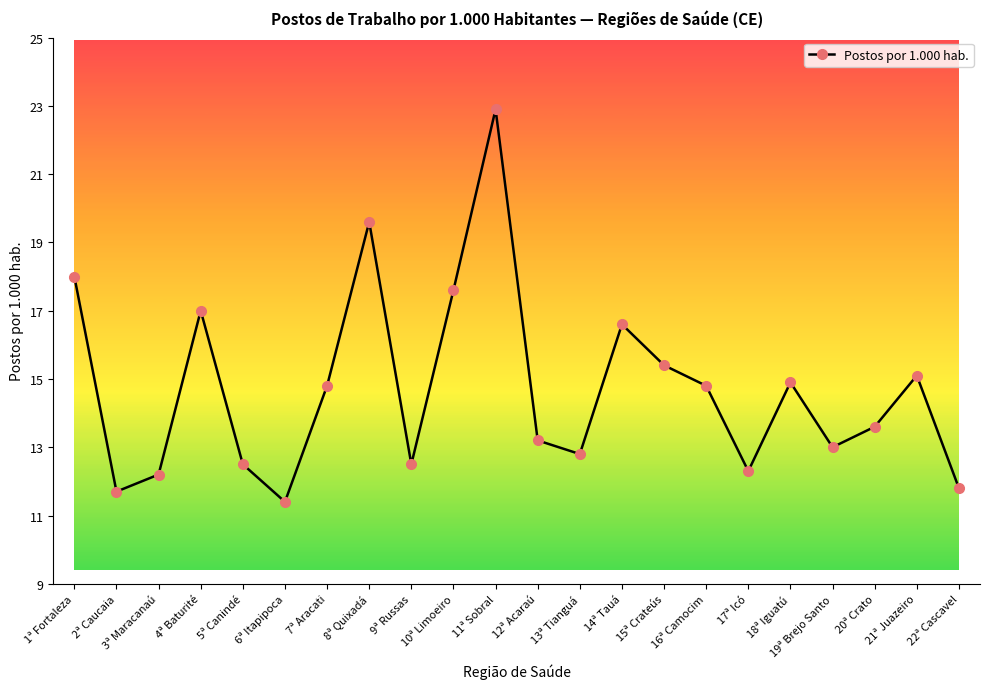

How many data points are above 14?

11